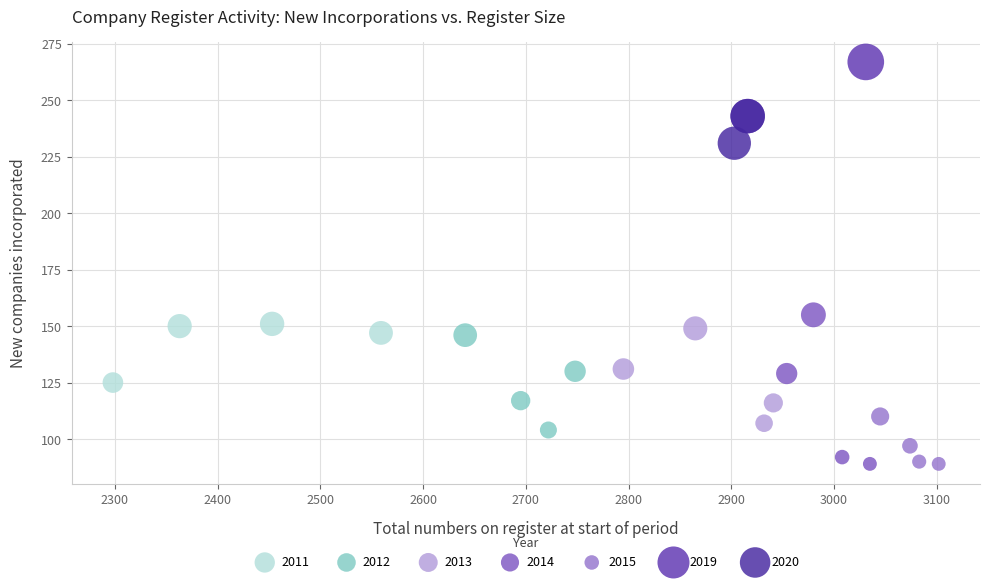

What are all the series names shown in the legend?

2011, 2012, 2013, 2014, 2015, 2019, 2020